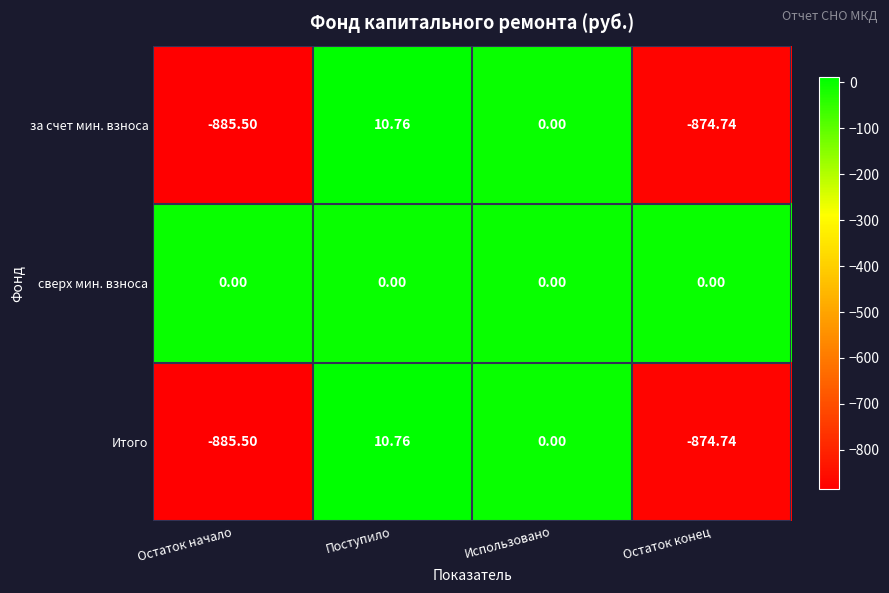

Which series has the largest total across all categories?

сверх мин. взноса